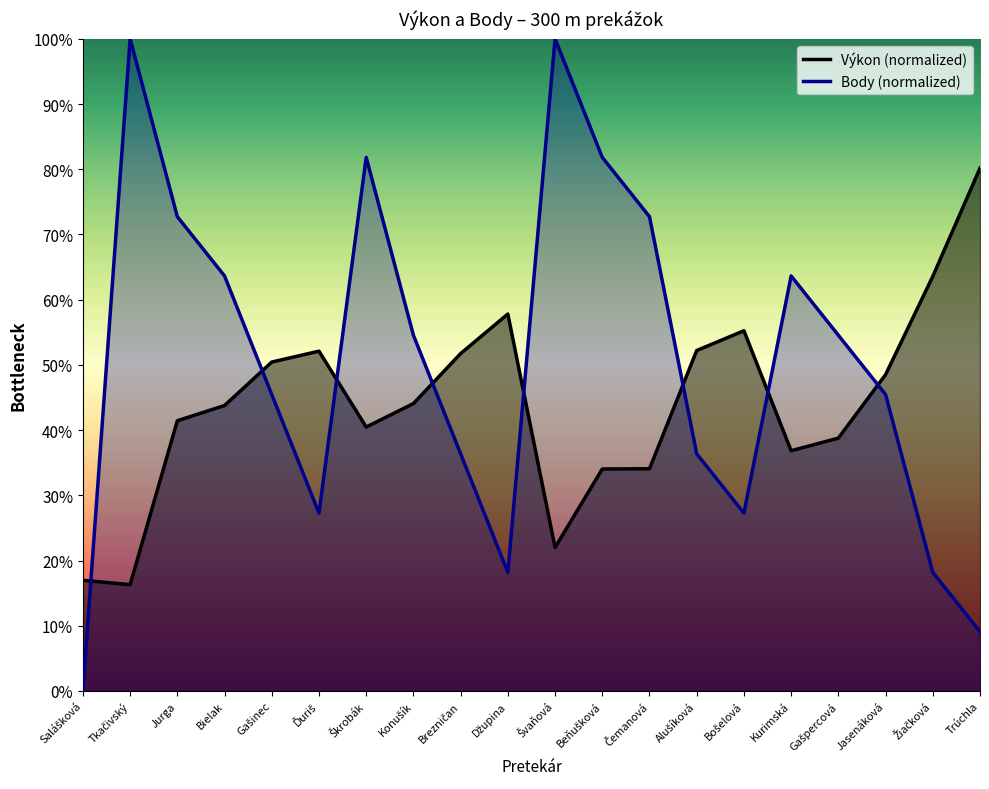

At which label is Body closest to 35?

Konušík